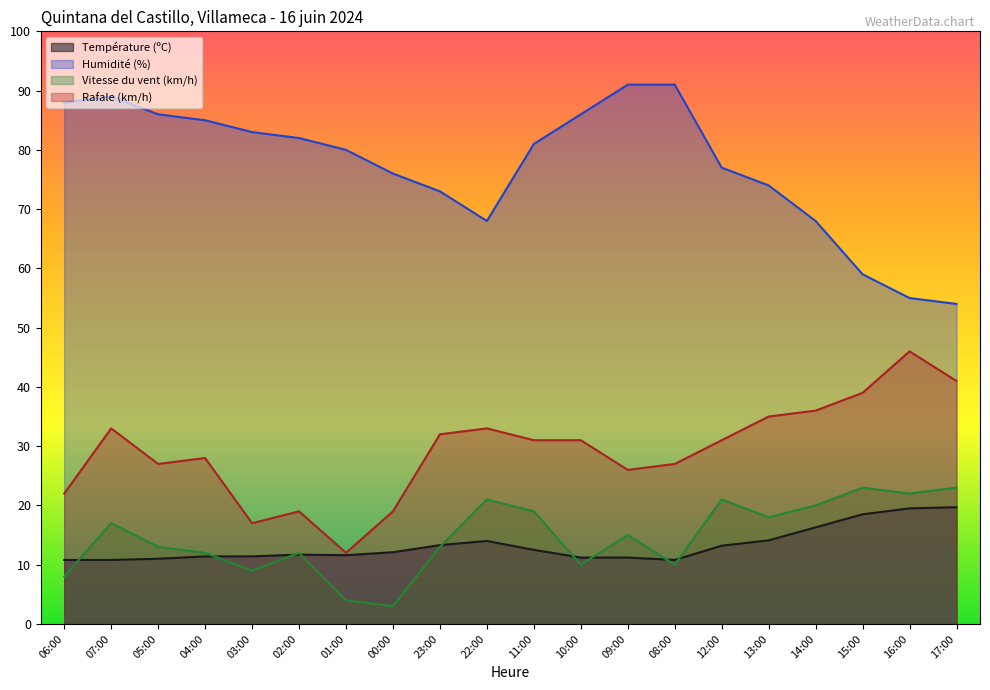

What is the value of the Vitesse du vent (km/h) point at the 6th from the left?

12.0